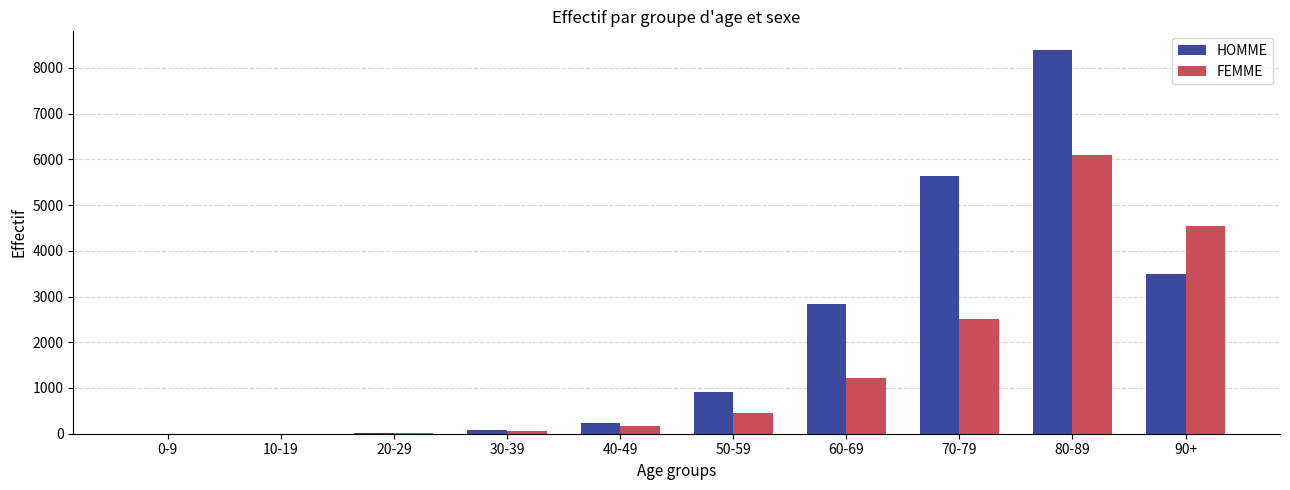

How many data points does each series have?

10